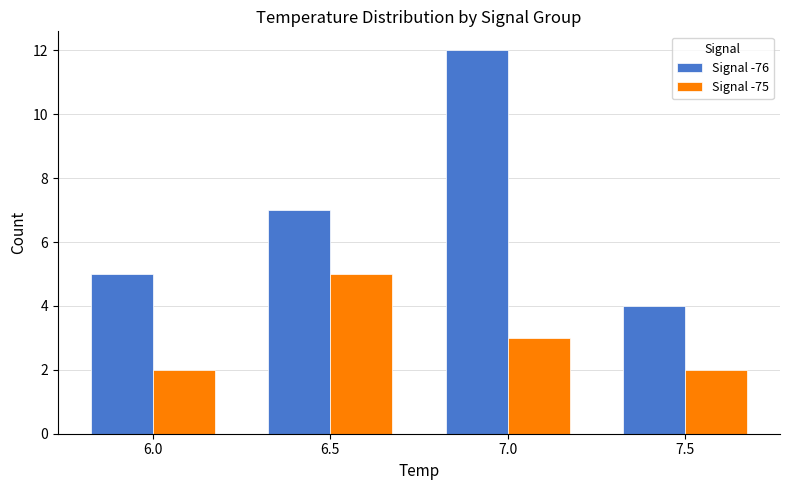

What is the label of the 1st bar from the right?

7.5